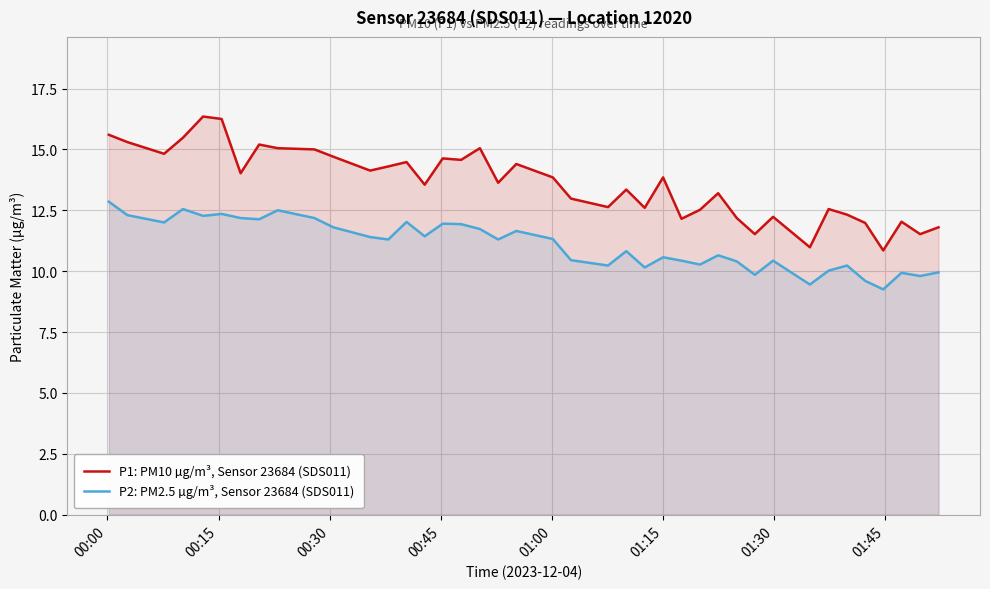

Which series has the largest range (max minus min)?

P1: PM10 µg/m³, Sensor 23684 (SDS011)